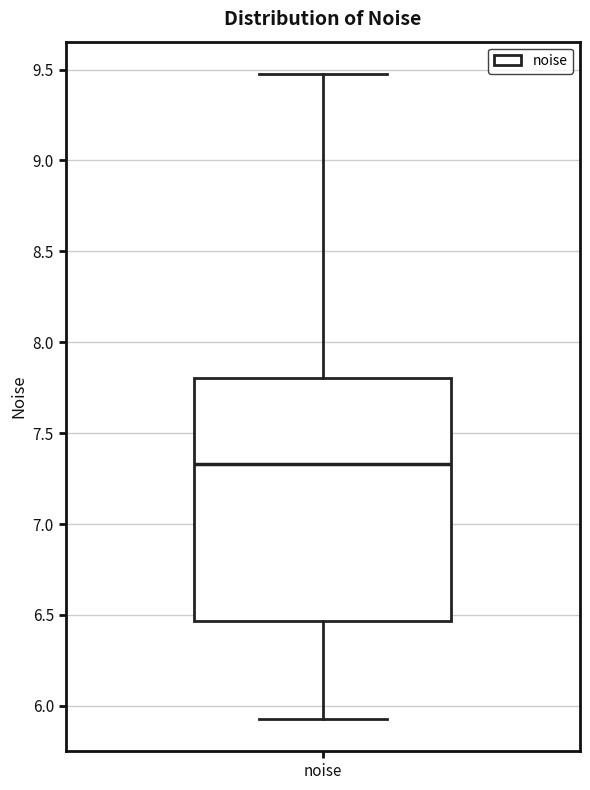

Where does the lower whisker of the box for noise end on the y-axis? The values are not printed on the chart, so give them approximately, as read against the axis.

5.95